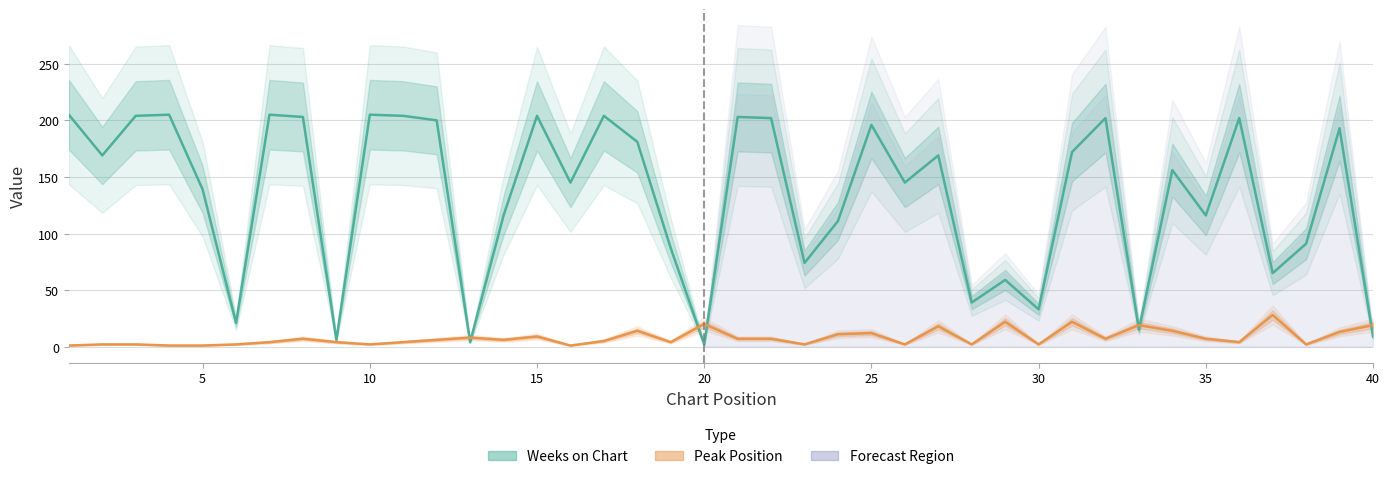

Which series has the widest spread of values?

Weeks on Chart